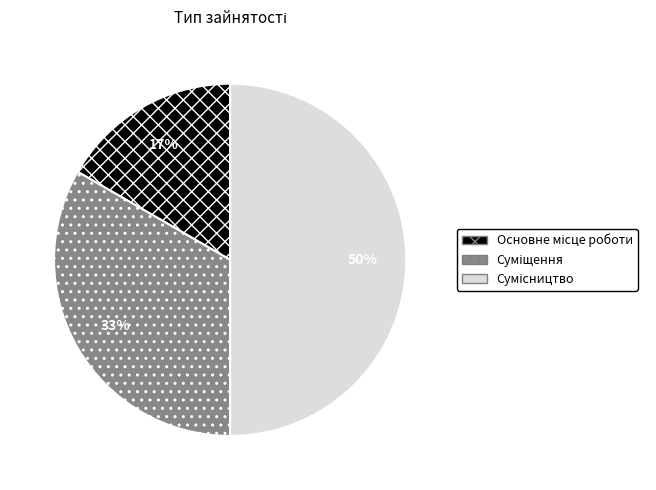

To the nearest percent, what is the difference between the largest and smallest slice percentages?

33%